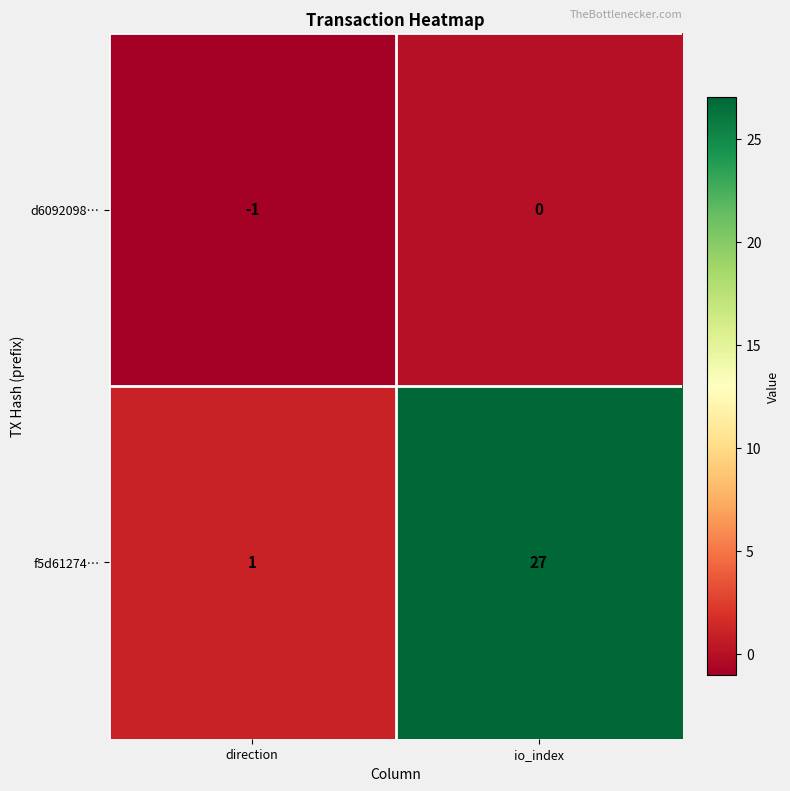

Reading right to left, what are all the values shown in this chart?

d6092098…: io_index=0	direction=-1
f5d61274…: io_index=27	direction=1